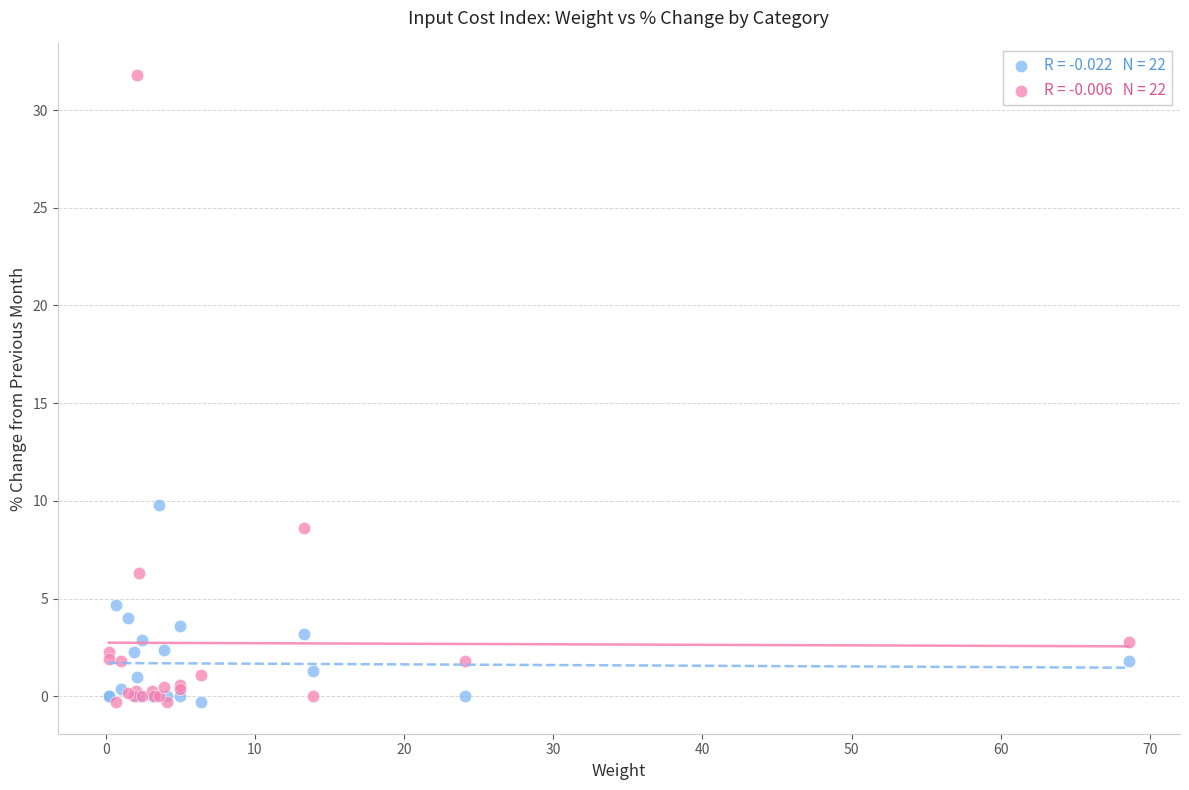

Across all series, what Y value is closest to 15?

9.8